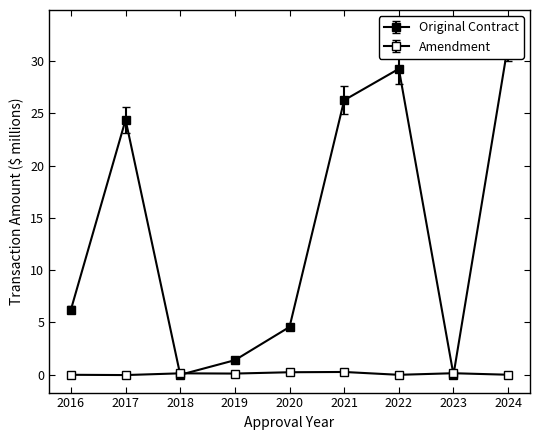

At how many categories does at least one series exceed 5?

5